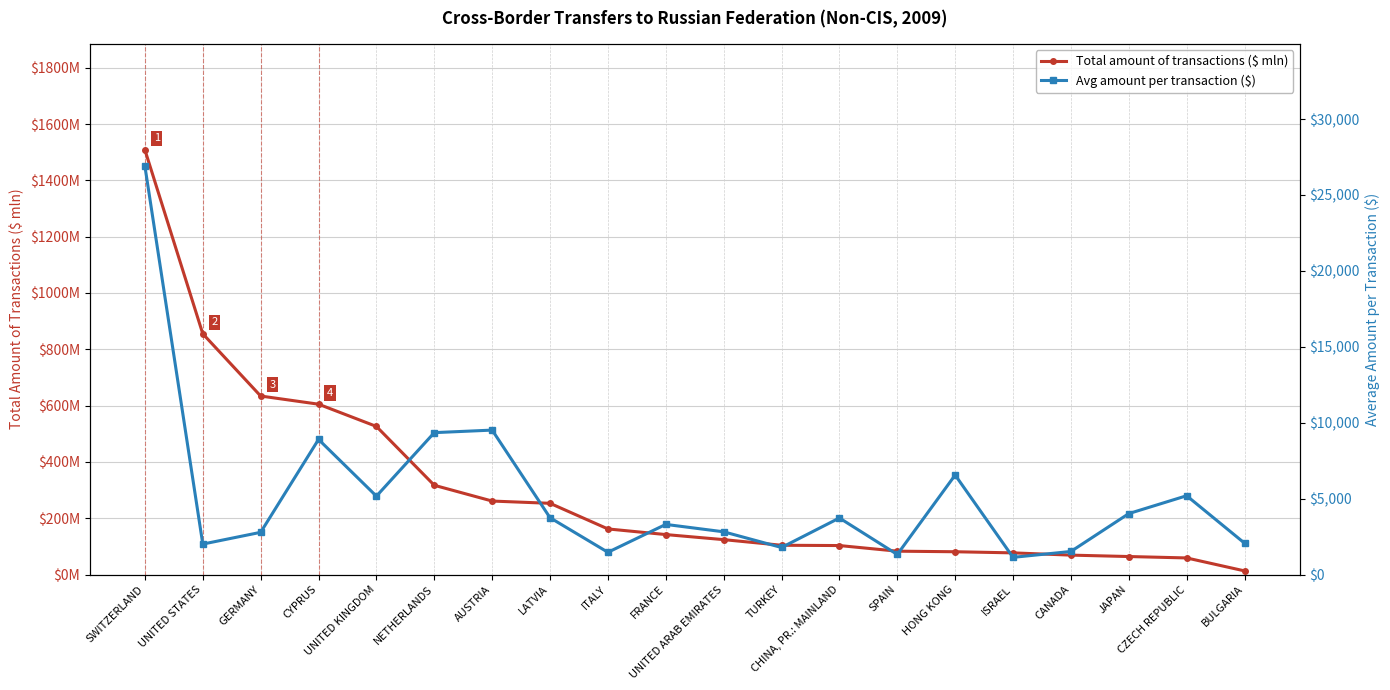

Between GERMANY and CZECH REPUBLIC, which series saw the biggest shift?

Avg amount per transaction ($)